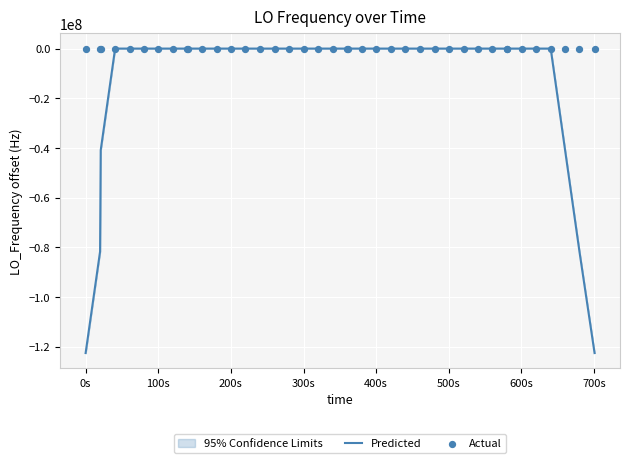

Which series has the largest total across all categories?

Actual